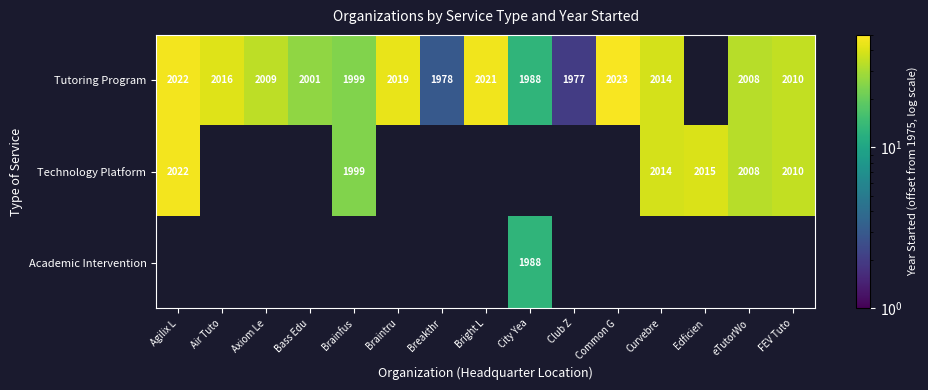

The Tutoring Program series shows 1384 at Air Tuto. True or false?

False